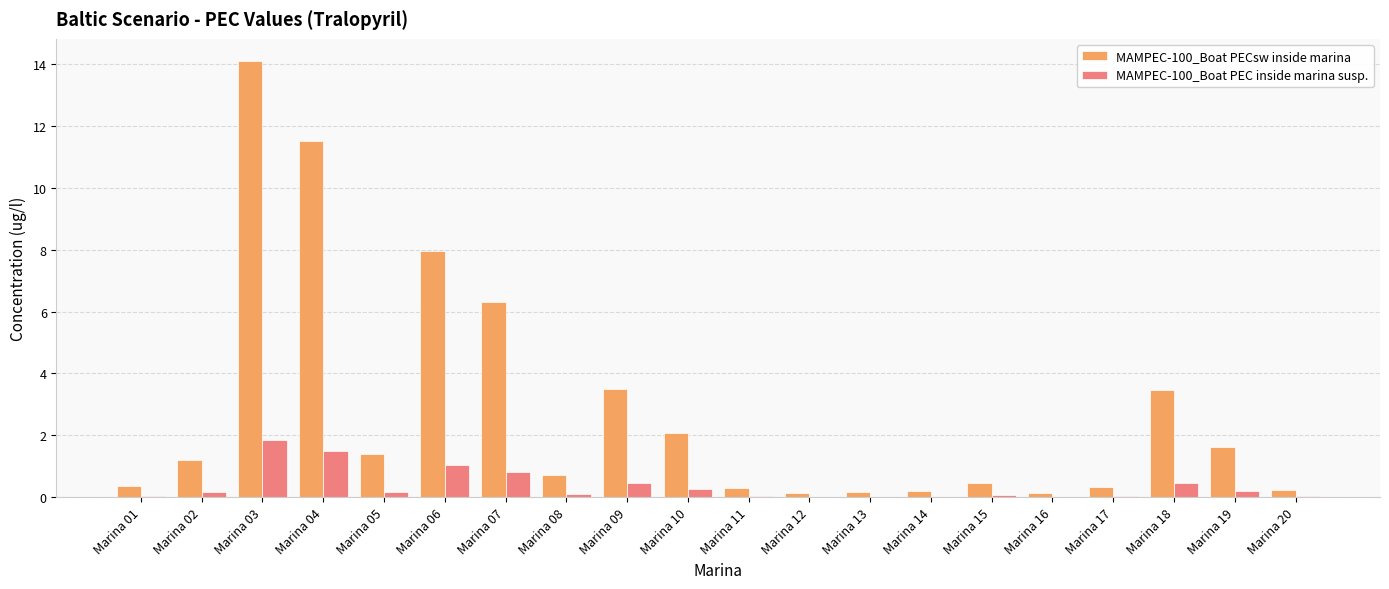

What is the total value across all series at Marina 13?

0.2